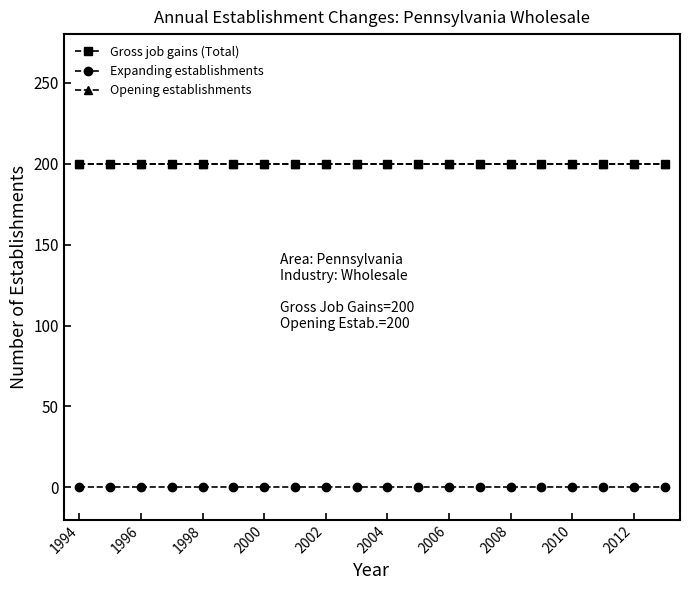

Does the chart have visible grid lines?

No